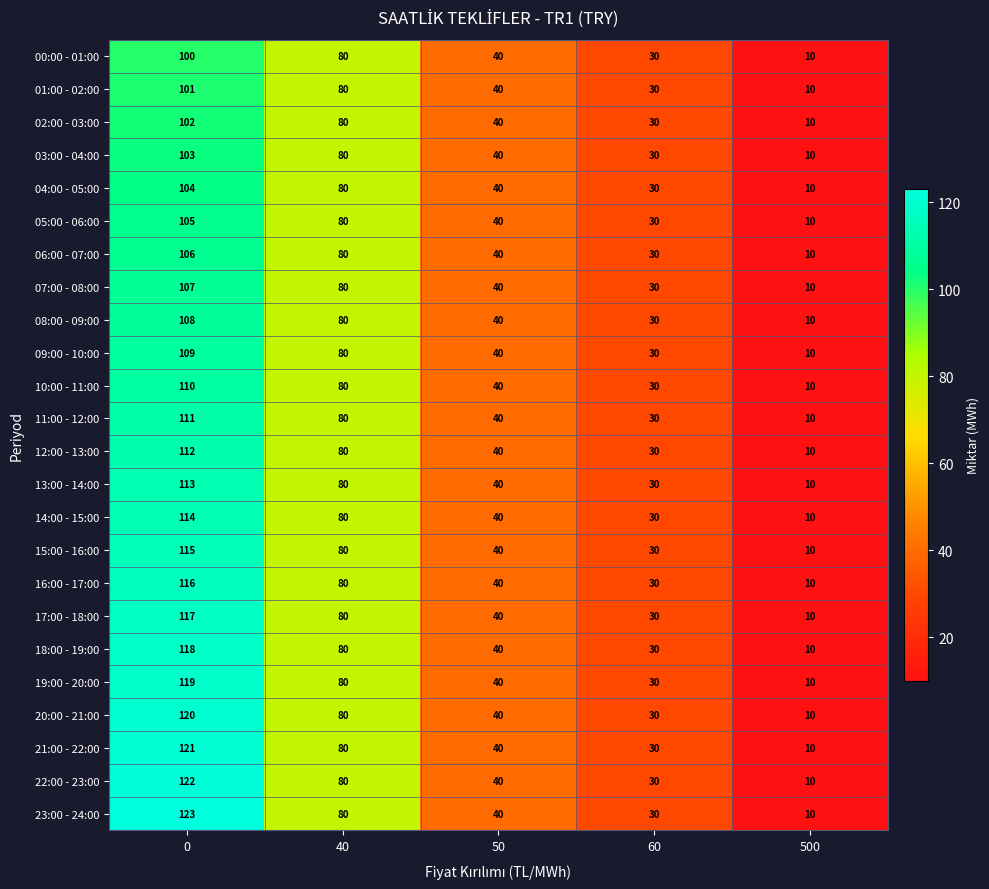

What is the maximum value for 14:00 - 15:00?

114